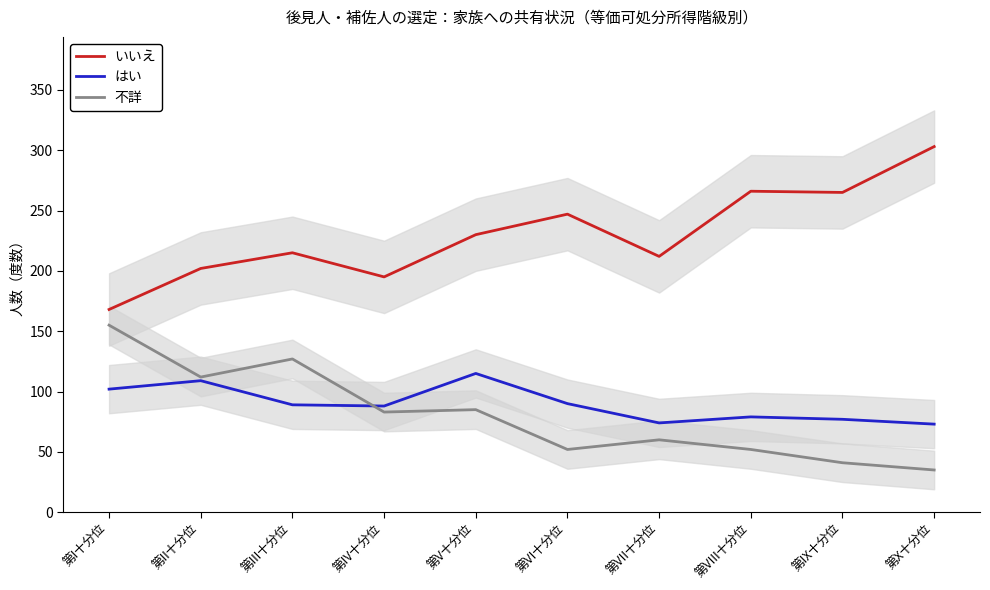

In いいえ, how many points are lower than both neighbors (excluding endpoints)?

3